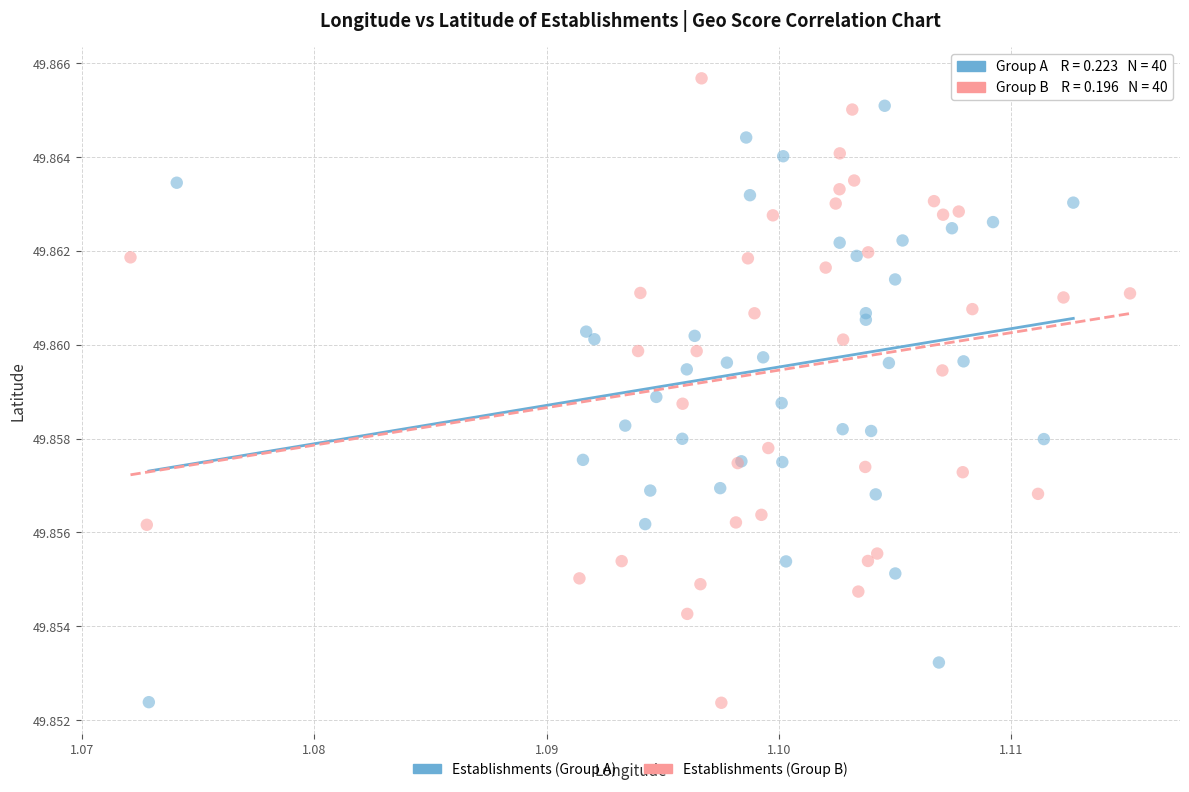

Which series has the largest Y range (max minus min)?

Establishments (Group B)